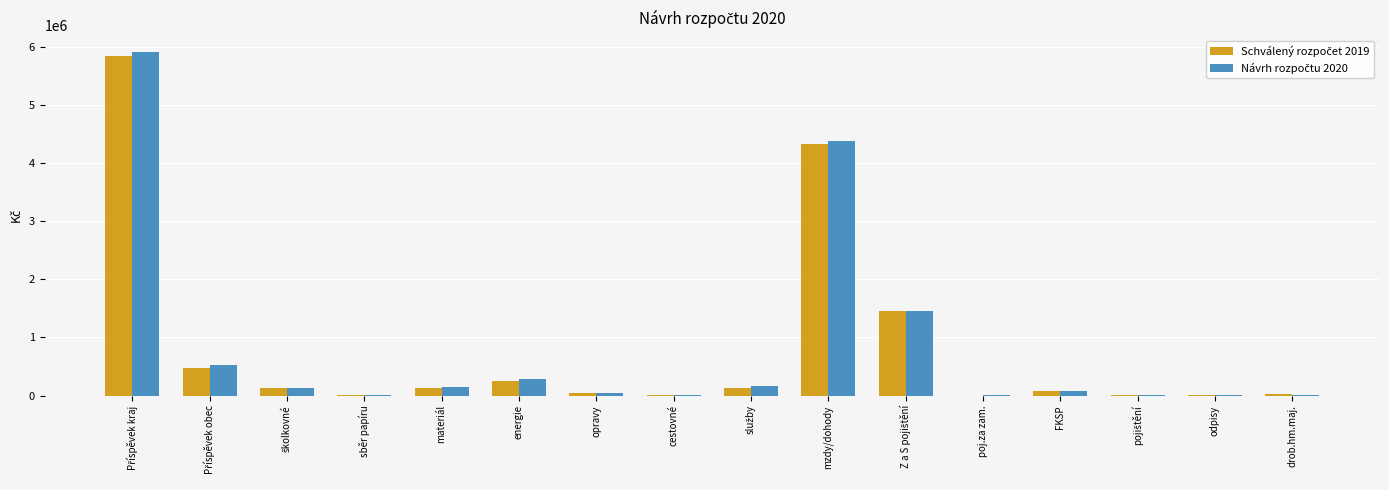

What is the label of the 13th bar from the left?

FKSP